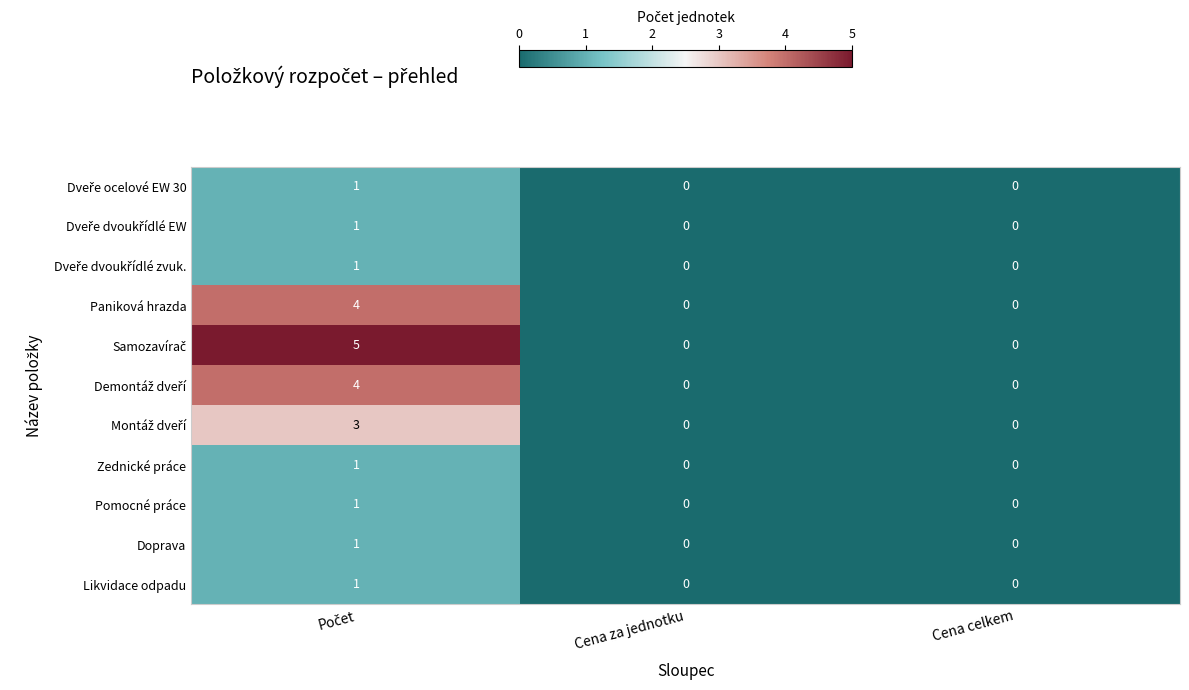

How many categories are shown in the chart?

3